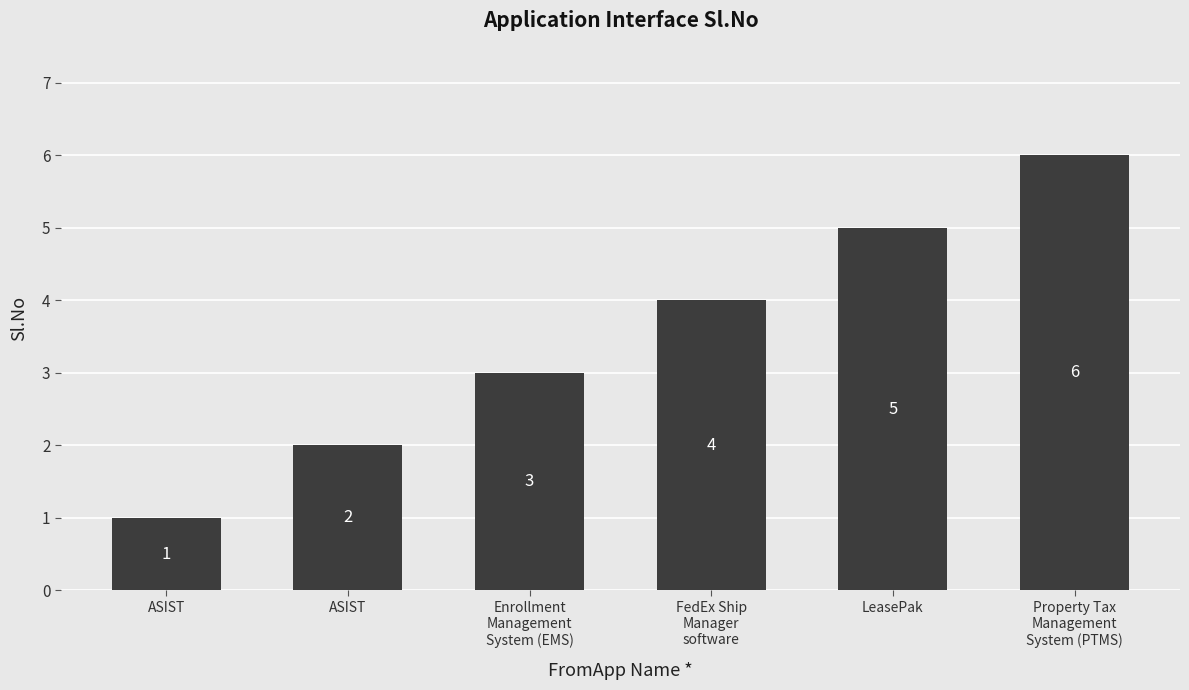

Reading left to right, what are all the values shown in this chart?

1	2	3	4	5	6